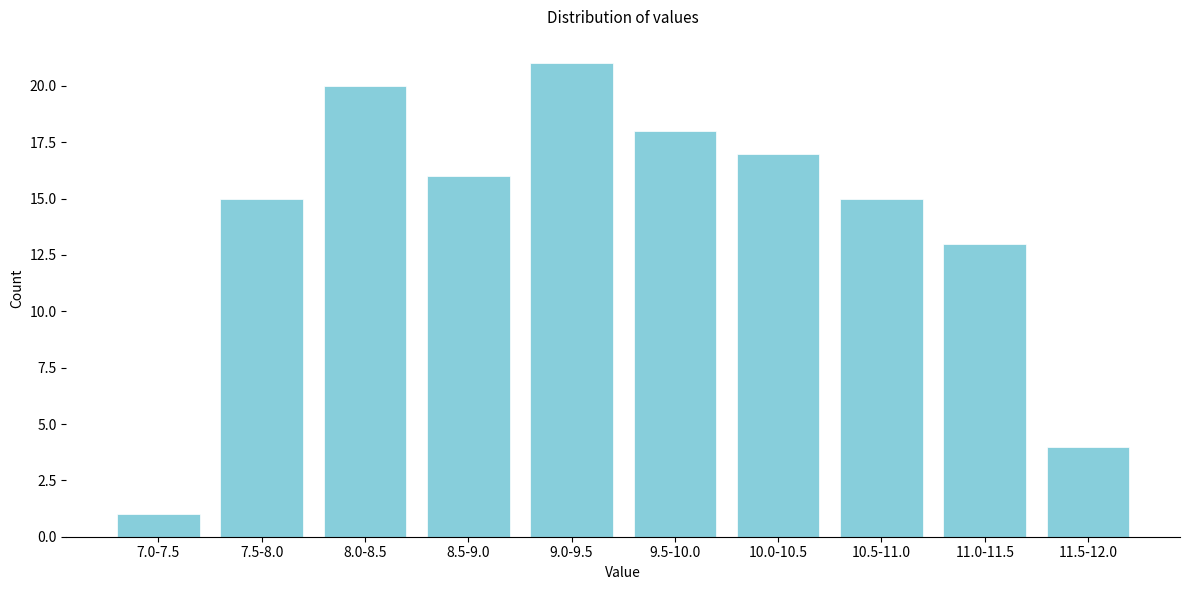

Reading left to right, transcribe all the data shown in this chart.

1	15	20	16	21	18	17	15	13	4